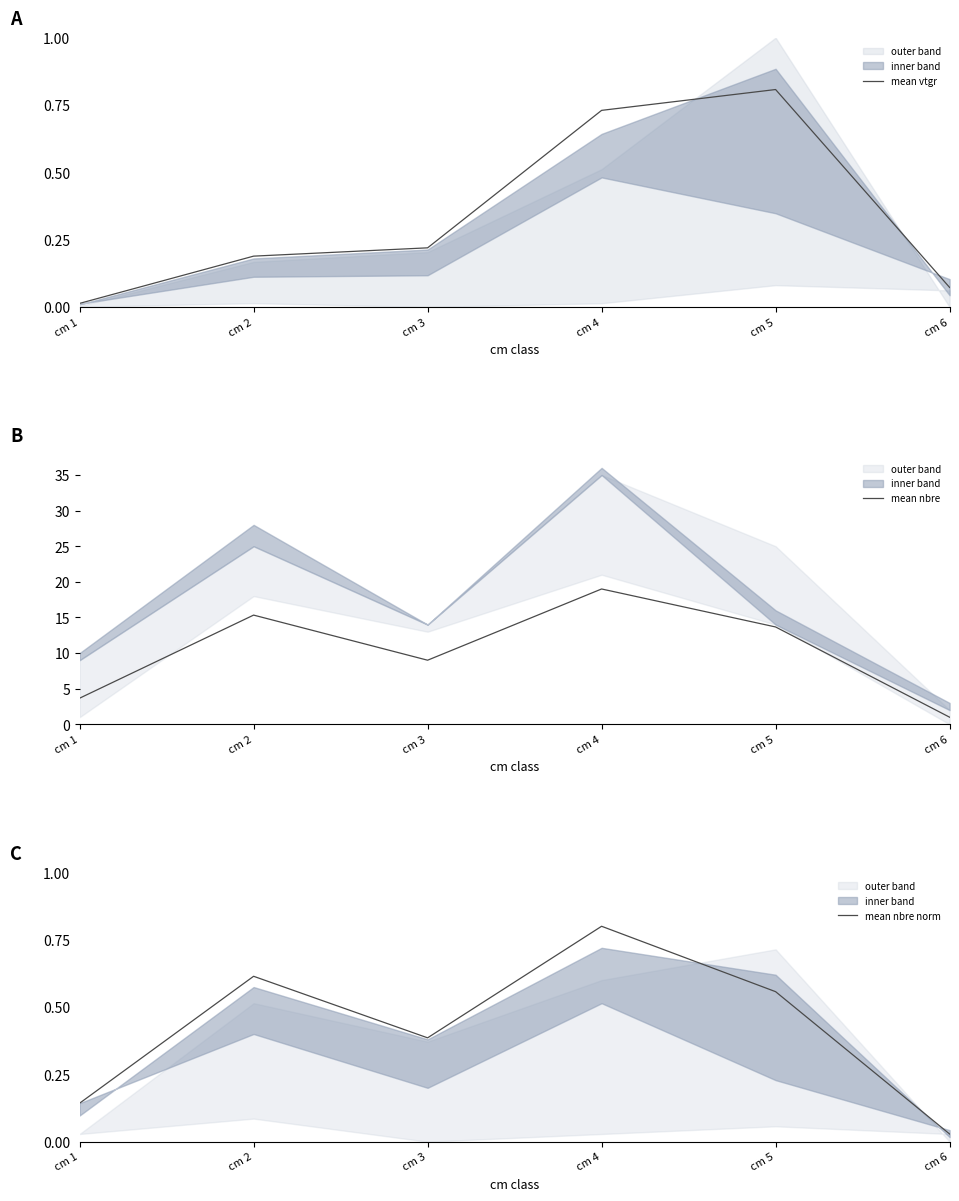

True or false: mean nbre norm and mean nbre cross at least once.

False